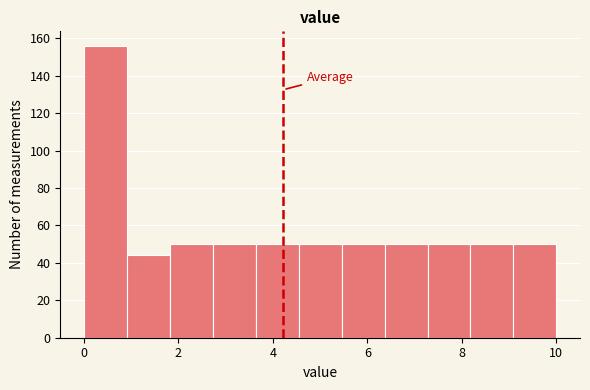

What is the height of the bar covering 2.8 to 3.6 on the x-axis? Neither the bar edges nor the heights are printed on the chart, so give them approximately, as read against the axes.

50